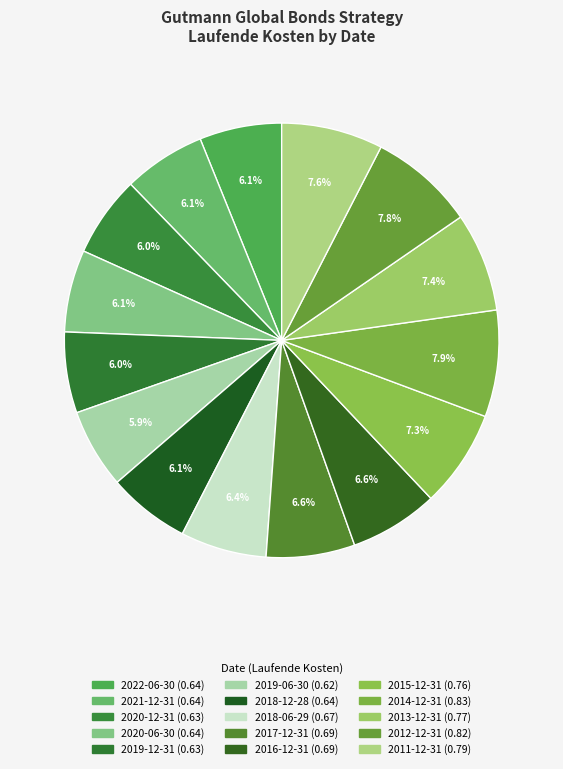

Is the sum of 2017-12-31 and 2020-12-31 greater than half?

No